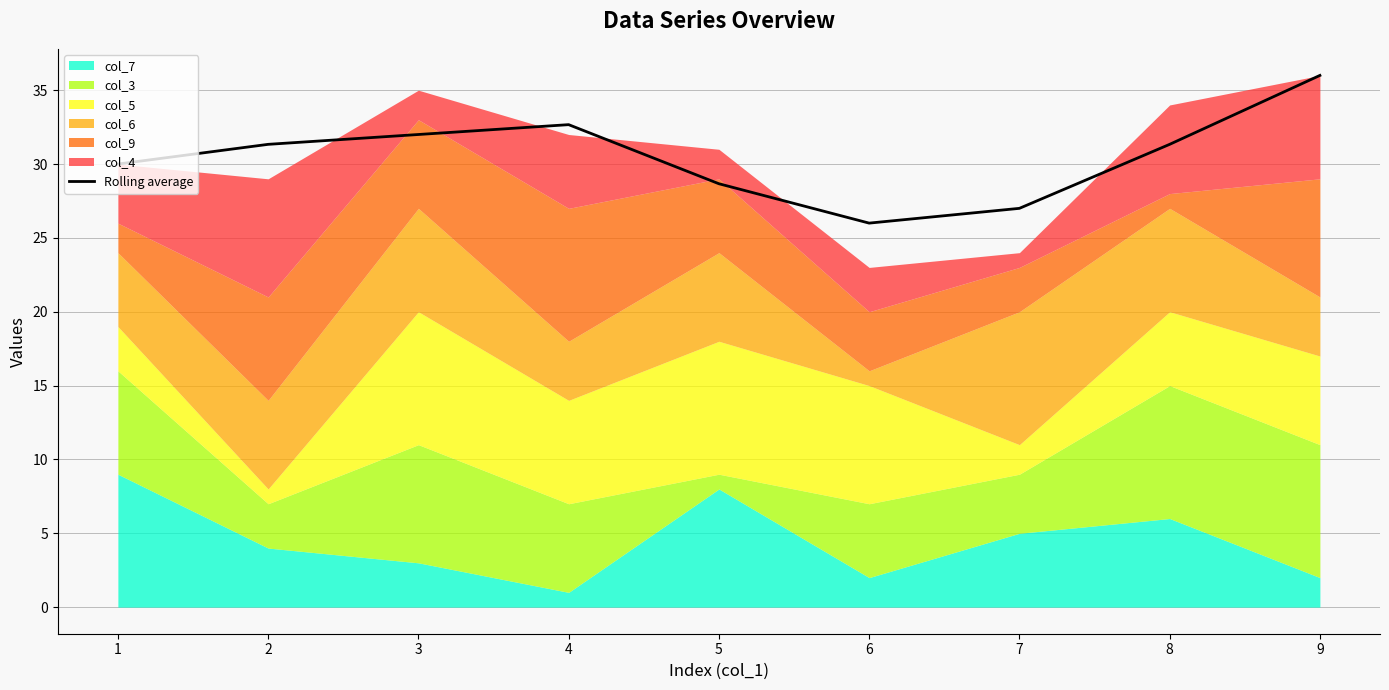

Reading left to right, list all the values displayed in this chart.

1=30.0	2=31.3	3=32.0	4=32.7	5=28.7	6=26.0	7=27.0	8=31.3	9=36.0